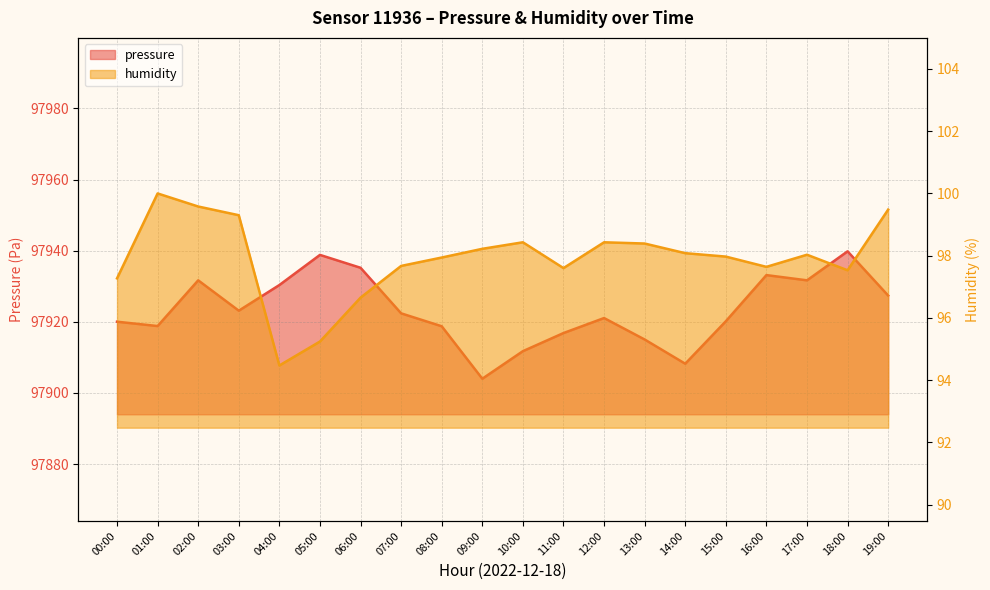

What is the difference between the humidity values at 02:00 and 09:00?

1.4